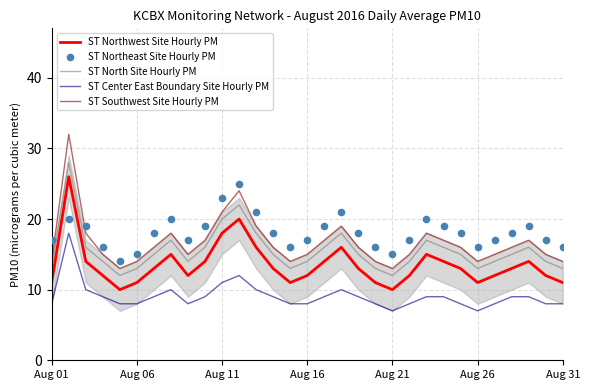

At how many categories does at least one series exceed 23?

2